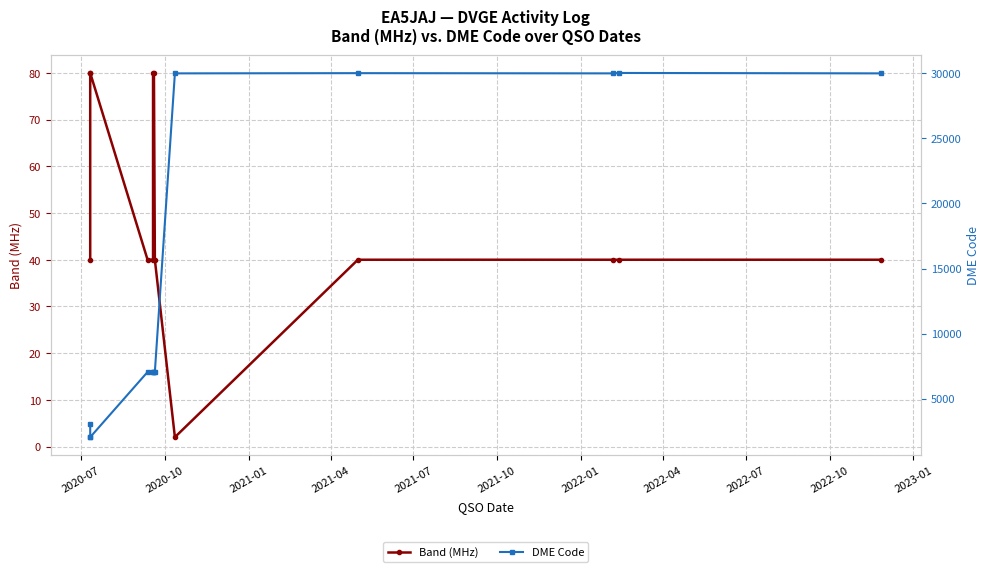

Rank the series by their maximum value, from highest to lowest.

DME Code, Band (MHz)